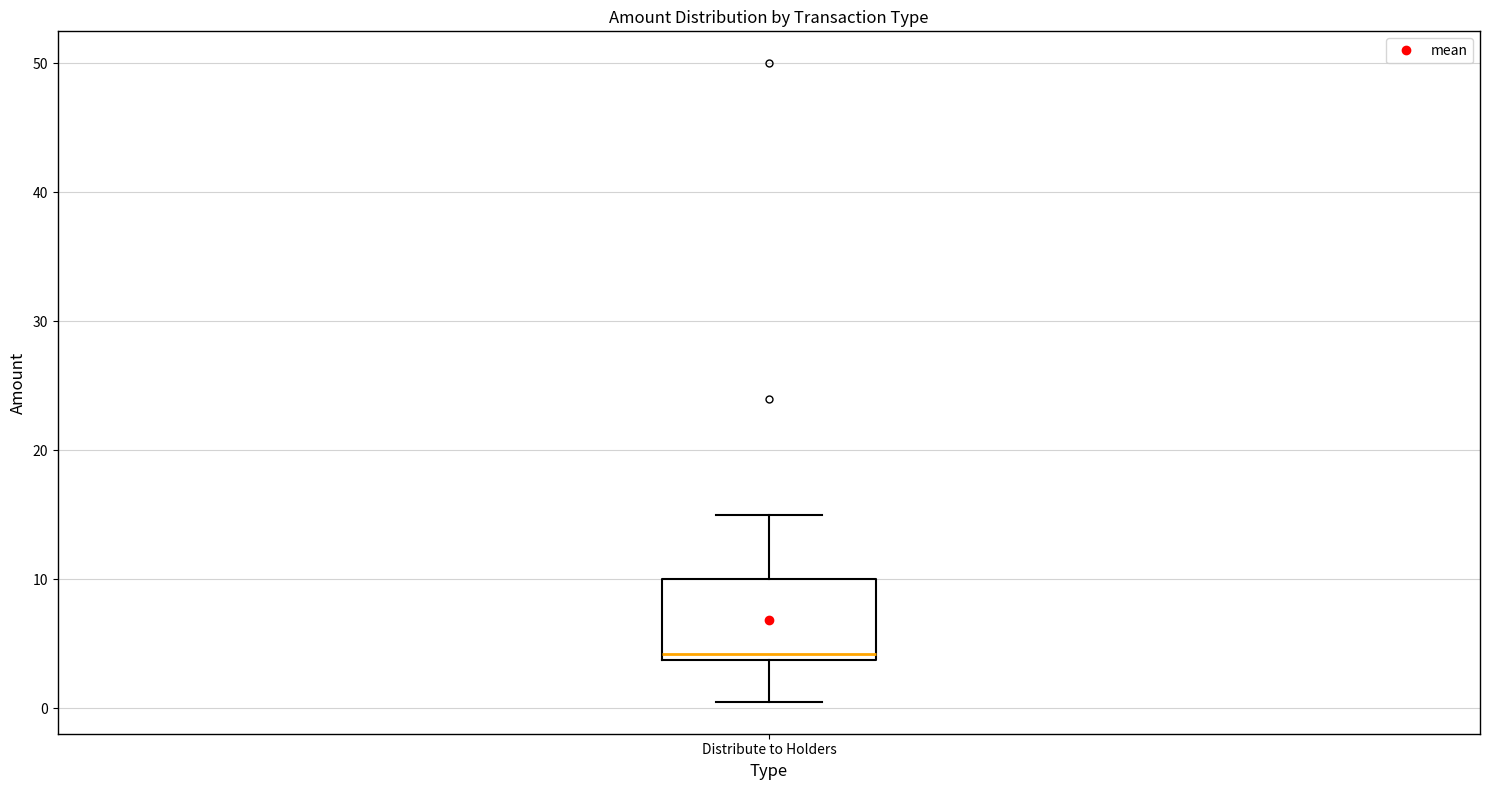

Transcribe this box plot: give where the median line is, the range the box spans, and where the two whiskers end, as read against the y-axis. The values are not printed on the chart, so give them approximately, as read against the axis.

median 4 (just above the box's lower edge), box 4 to 10, whiskers 1 to 15